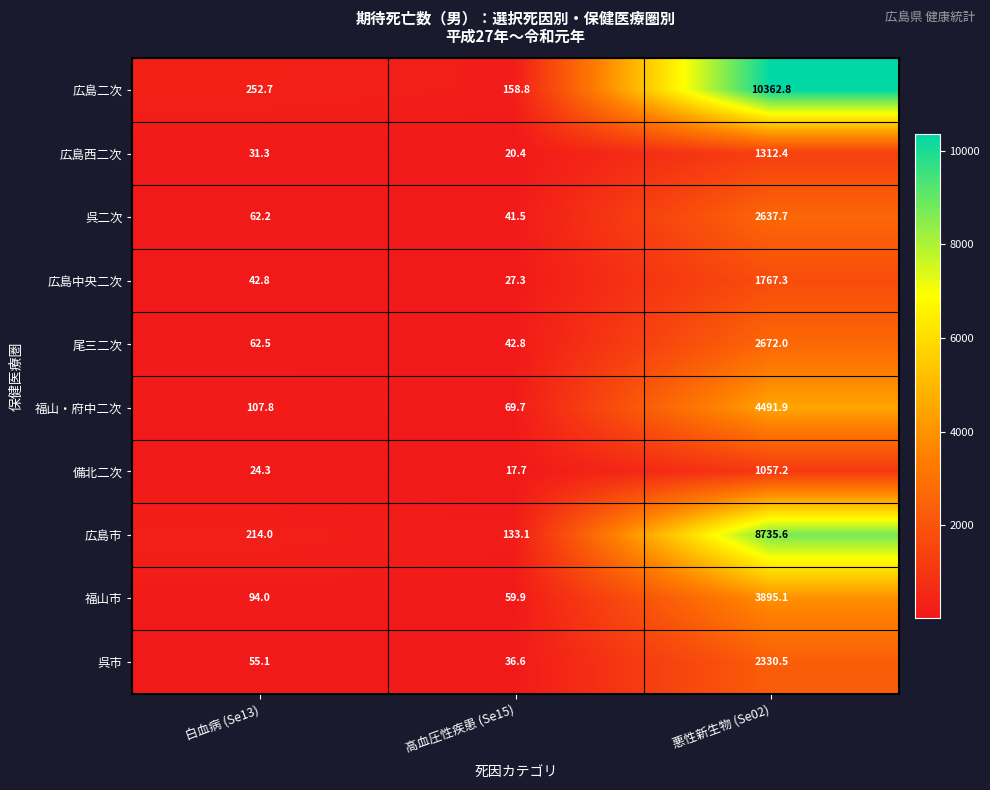

Reading left to right, list all the values displayed in this chart.

広島二次: 白血病 (Se13)=252.7	高血圧性疾患 (Se15)=158.8	悪性新生物 (Se02)=10362.8
広島西二次: 白血病 (Se13)=31.3	高血圧性疾患 (Se15)=20.4	悪性新生物 (Se02)=1312.4
呉二次: 白血病 (Se13)=62.2	高血圧性疾患 (Se15)=41.5	悪性新生物 (Se02)=2637.7
広島中央二次: 白血病 (Se13)=42.8	高血圧性疾患 (Se15)=27.3	悪性新生物 (Se02)=1767.3
尾三二次: 白血病 (Se13)=62.5	高血圧性疾患 (Se15)=42.8	悪性新生物 (Se02)=2672.0
福山・府中二次: 白血病 (Se13)=107.8	高血圧性疾患 (Se15)=69.7	悪性新生物 (Se02)=4491.9
備北二次: 白血病 (Se13)=24.3	高血圧性疾患 (Se15)=17.7	悪性新生物 (Se02)=1057.2
広島市: 白血病 (Se13)=214.0	高血圧性疾患 (Se15)=133.1	悪性新生物 (Se02)=8735.6
福山市: 白血病 (Se13)=94.0	高血圧性疾患 (Se15)=59.9	悪性新生物 (Se02)=3895.1
呉市: 白血病 (Se13)=55.1	高血圧性疾患 (Se15)=36.6	悪性新生物 (Se02)=2330.5